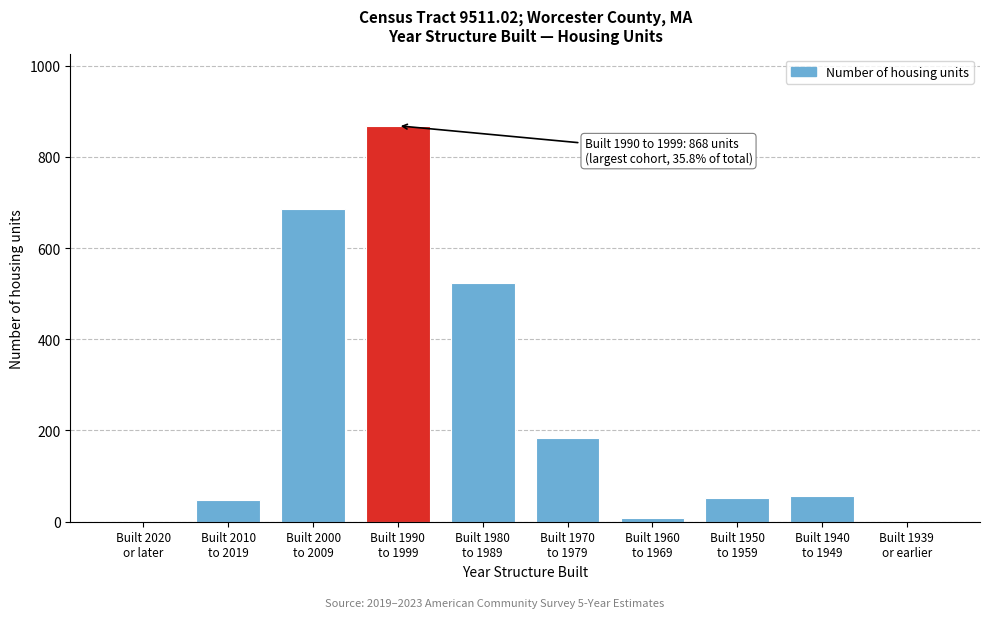

What is the greatest value displayed?

868